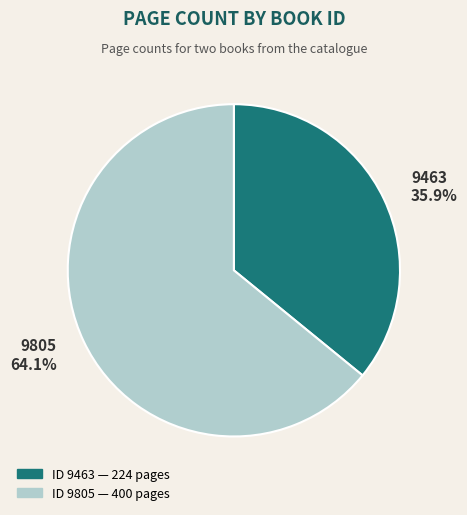

How much of the chart is everything except 9463?

64.1%